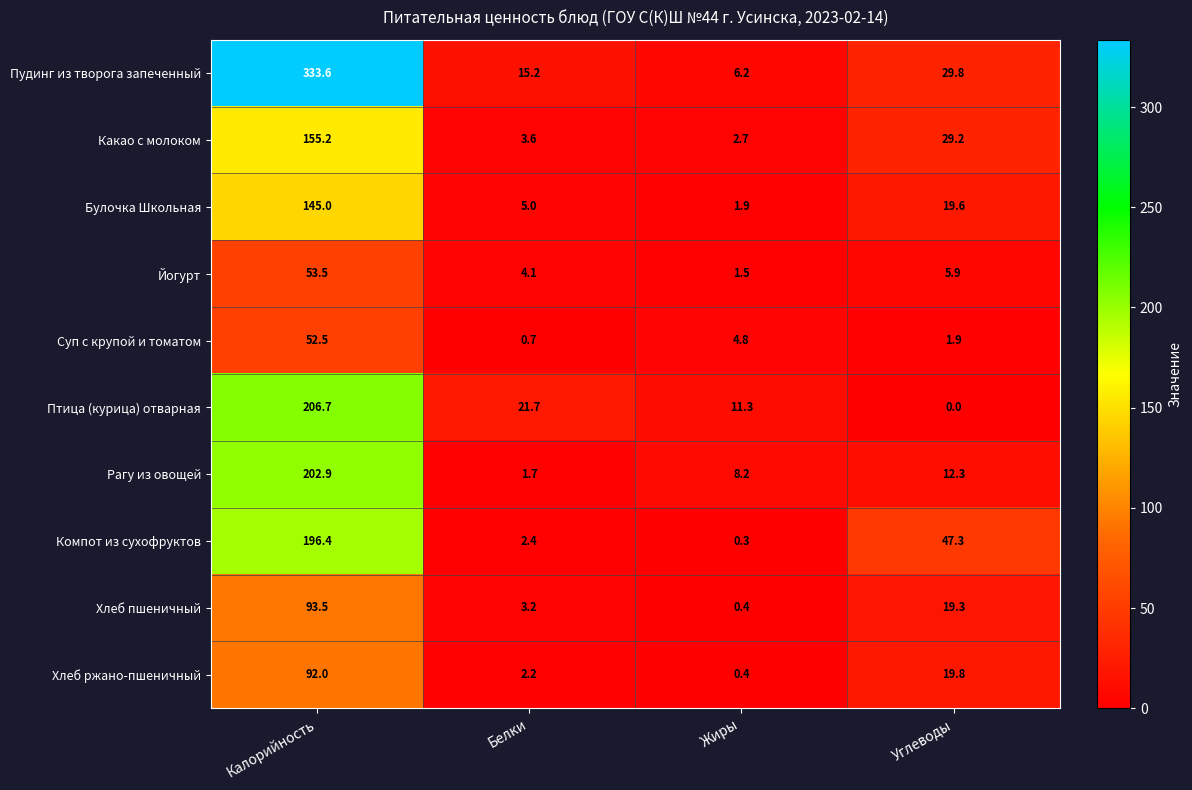

Which series has the widest spread of values?

Пудинг из творога запеченный